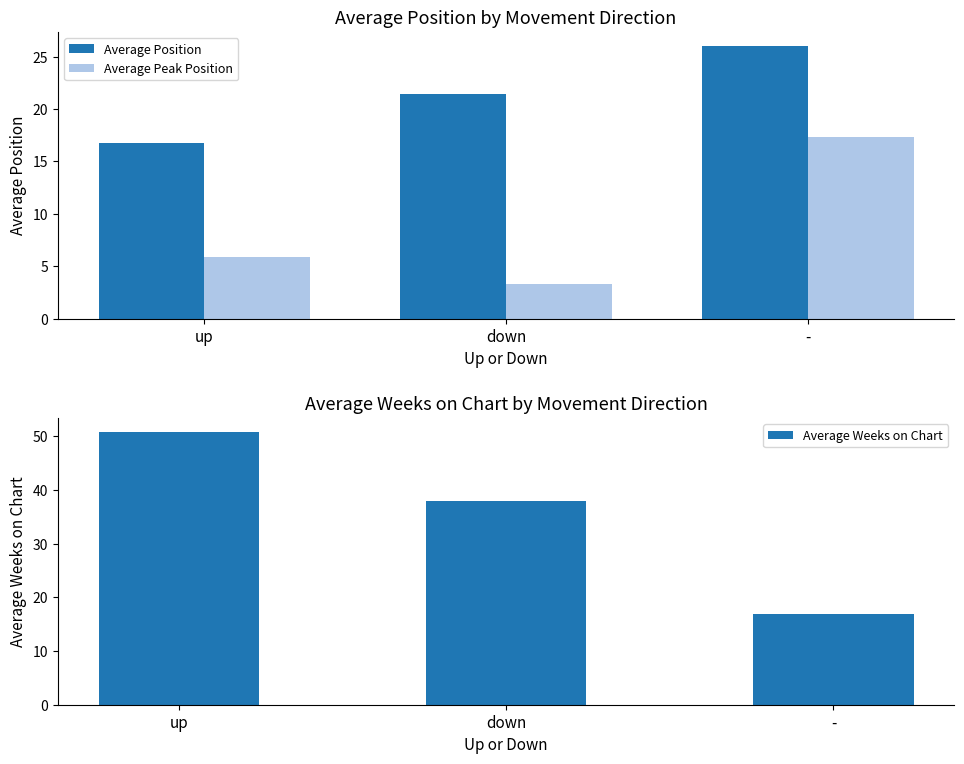

Reading left to right, extract all data points from this chart.

Average Position: 16.8	21.4	26.1
Average Peak Position: 5.9	3.3	17.3
Average Weeks on Chart: 50.8	37.9	16.8